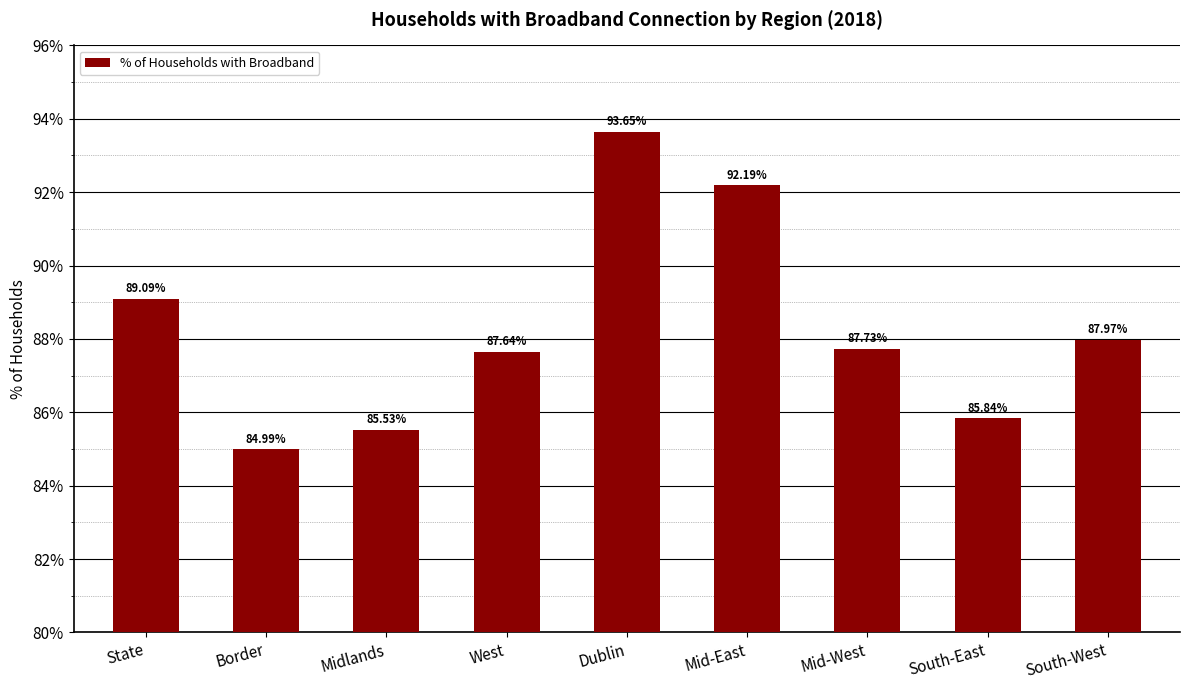

Where is the data nearest to the value 89?

State